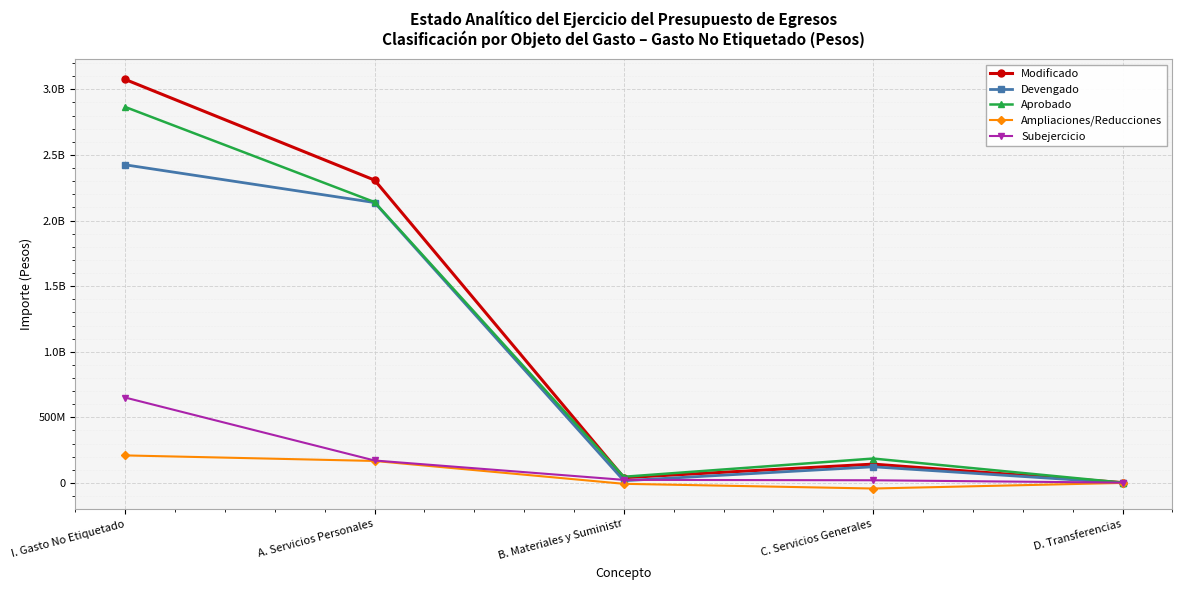

What is the total value across all series at B. Materiales y Suministr?

120998697